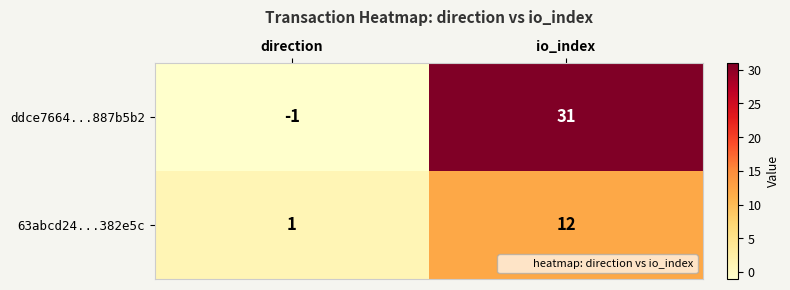

Is it true that ddce7664...887b5b2 equals -1 at direction?

True